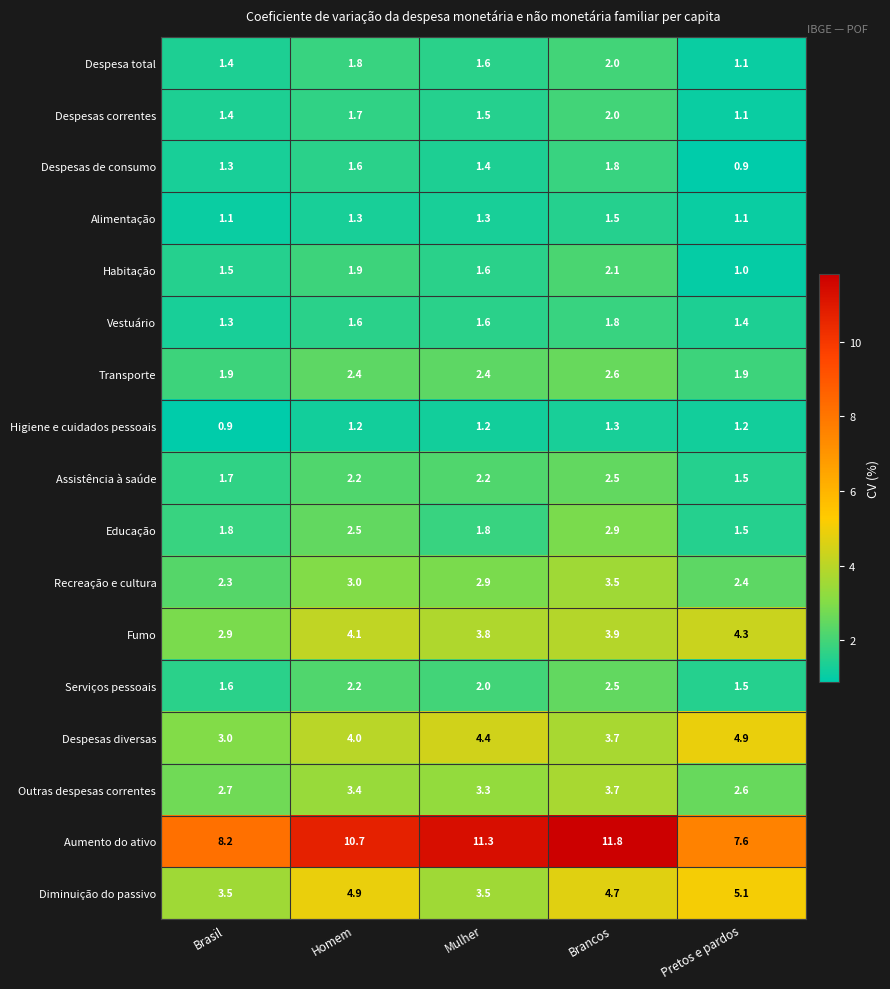

What is the lowest value of the Educação series?

1.5